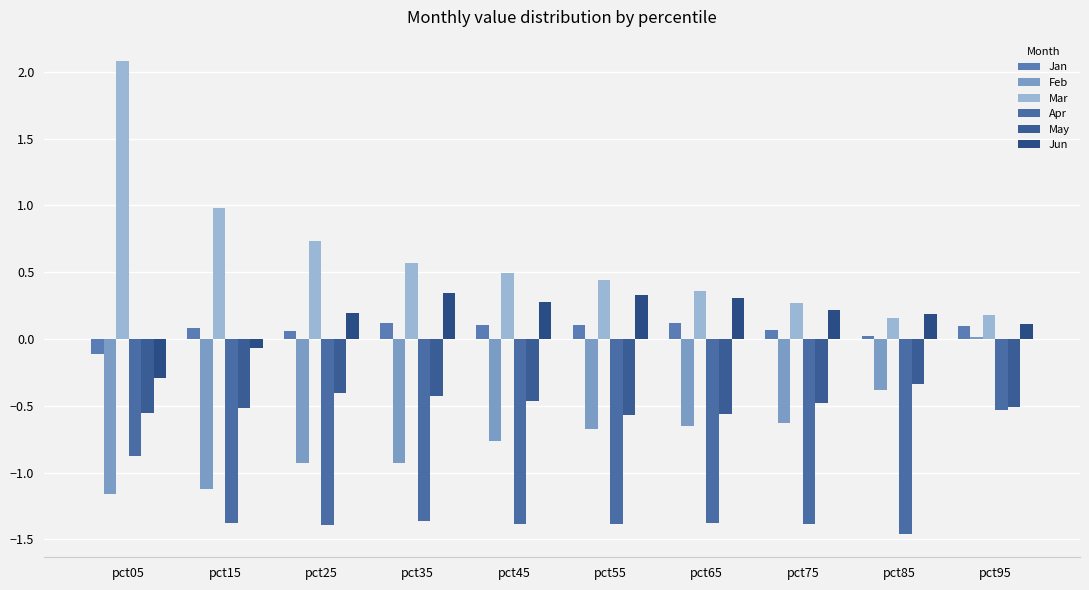

The value of Mar at pct55 is 0.2. True or false?

False